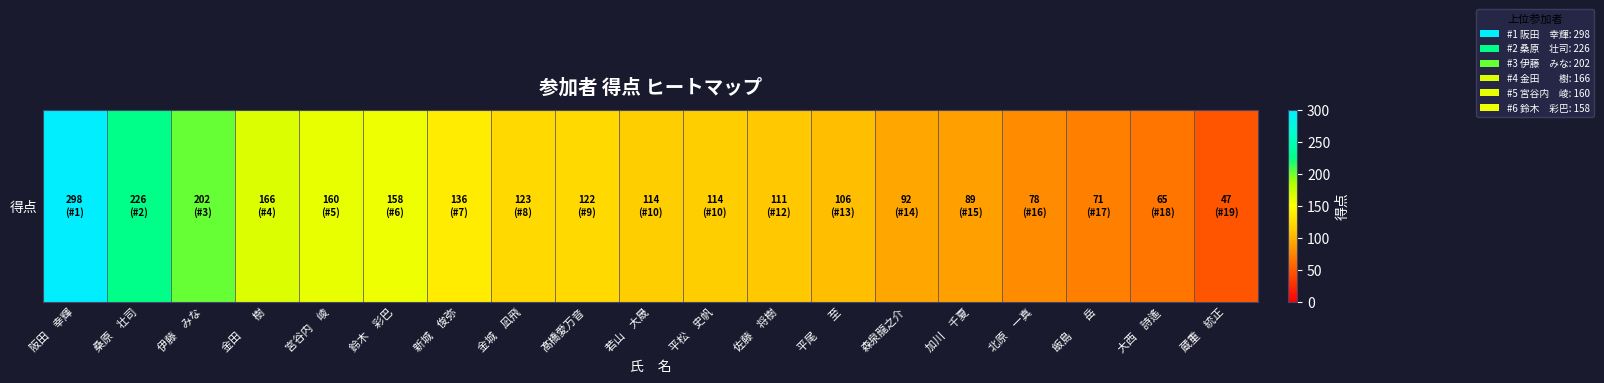

Is it true that the value at 新城　俊弥 is 136?

True